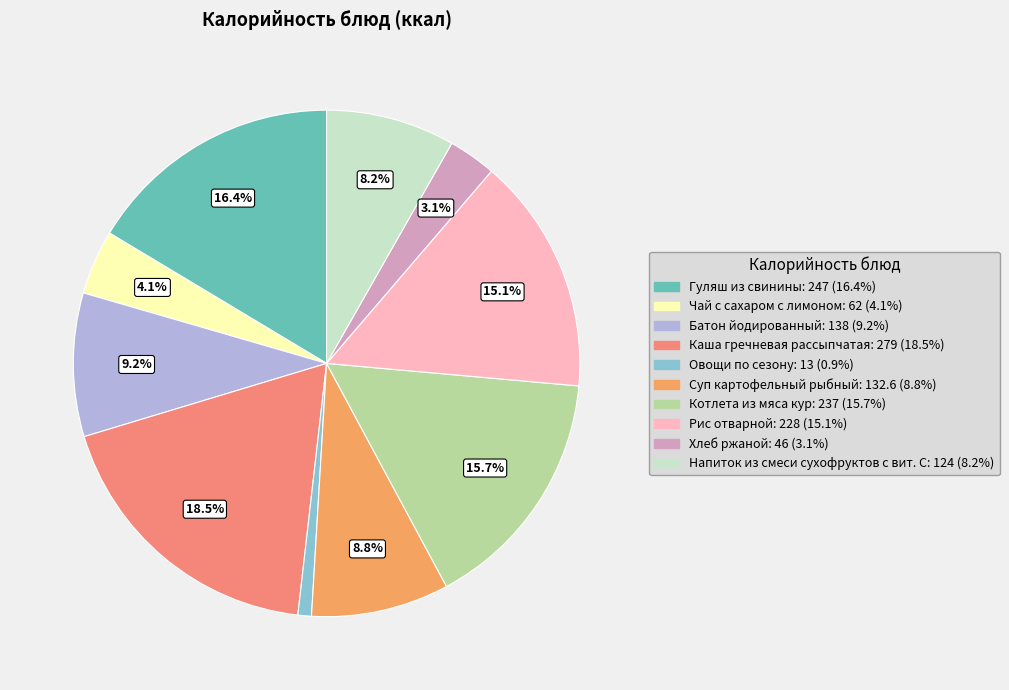

Count the number of slices in the pie.

10